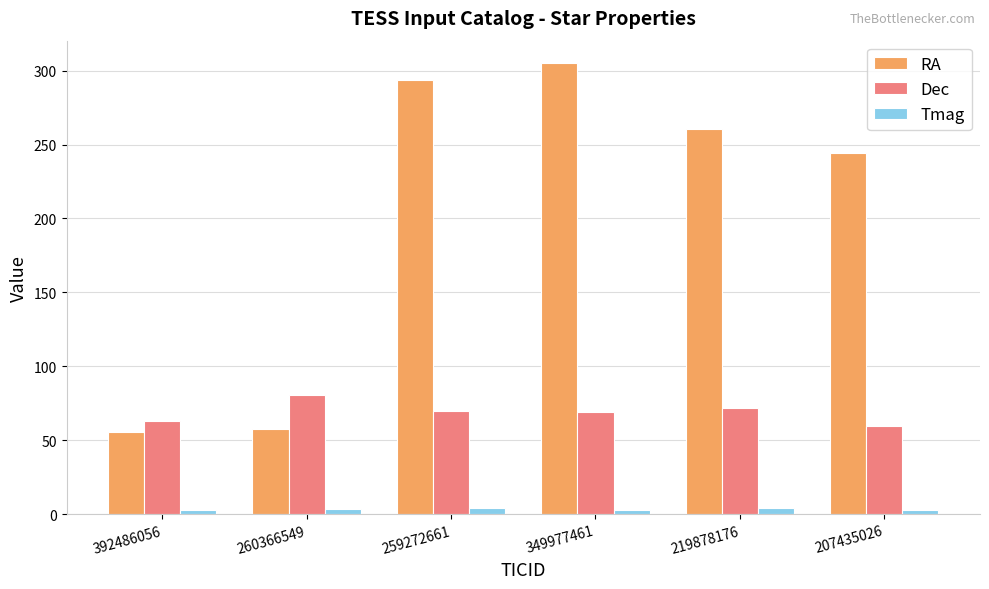

How many series are shown in this chart?

3